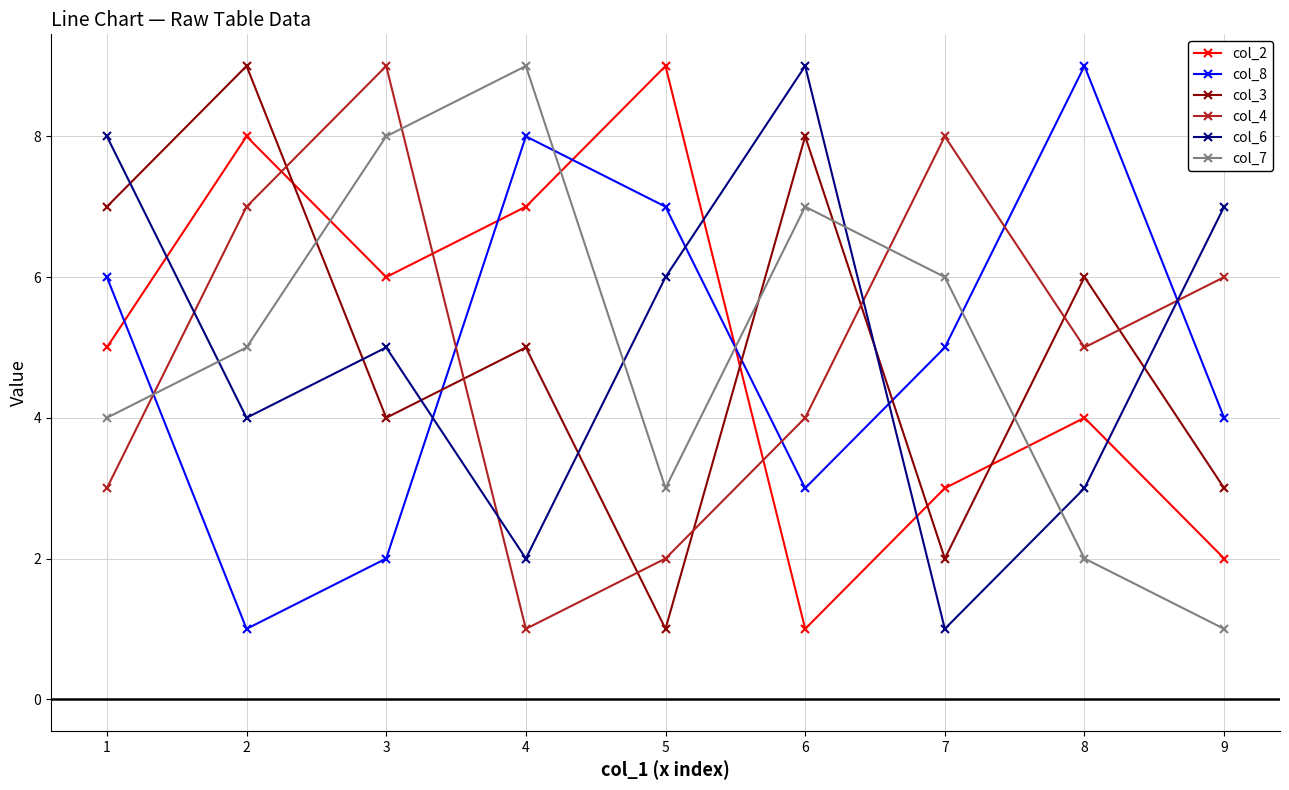

Which category has the highest value in the col_3 series?

2